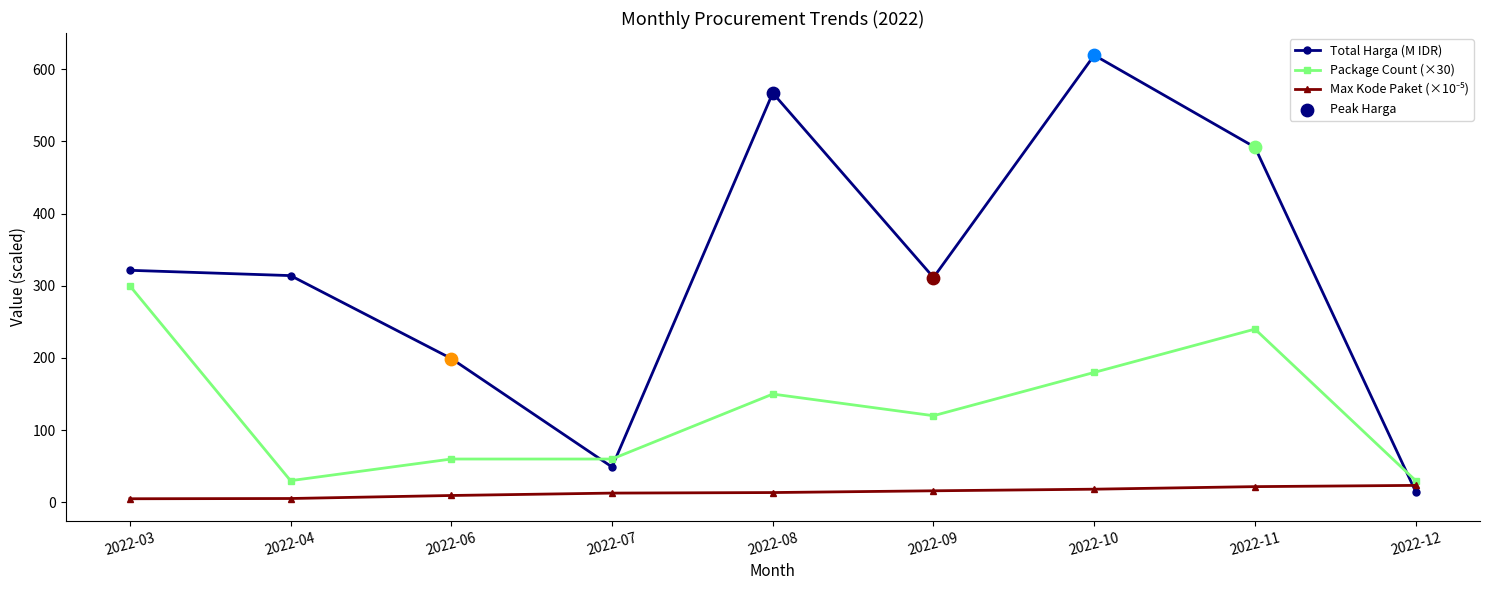

Which series has the widest spread of values?

Total Harga (M IDR)